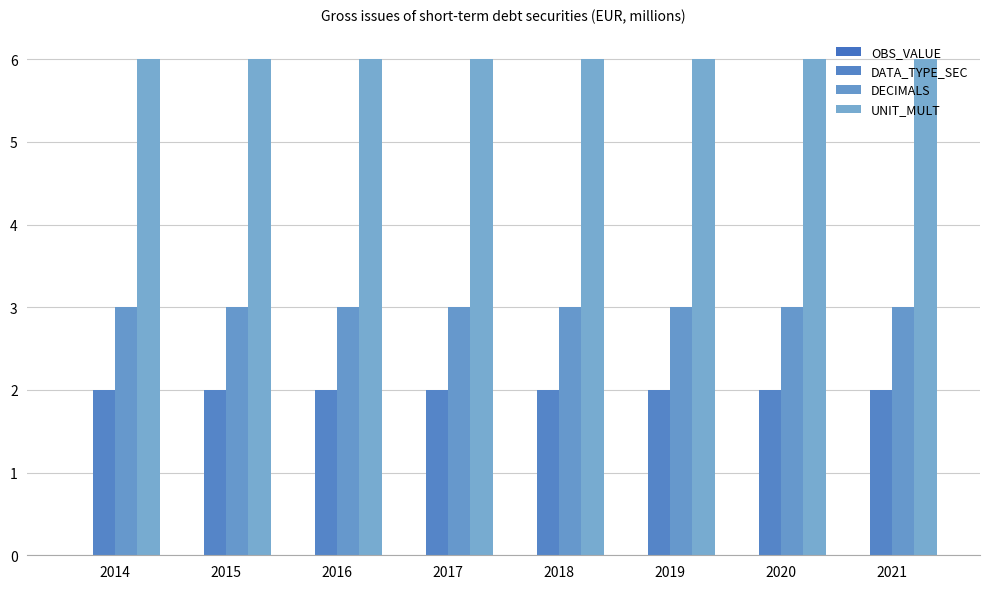

What is the sum of all UNIT_MULT values?

48